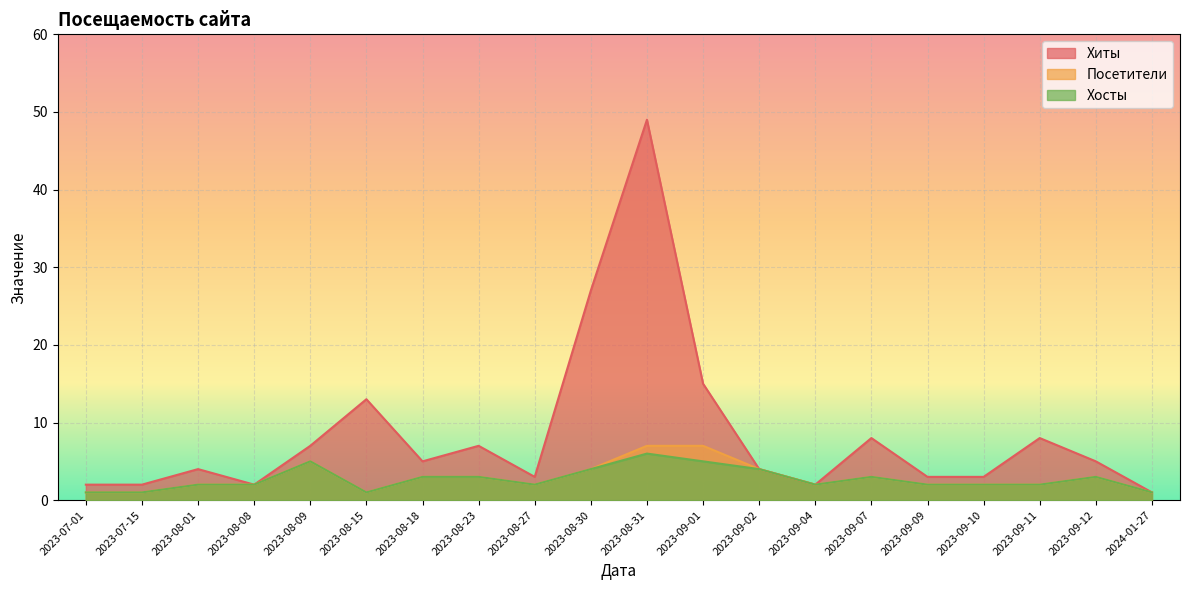

Which category has the highest value in the Посетители series?

2023-08-31